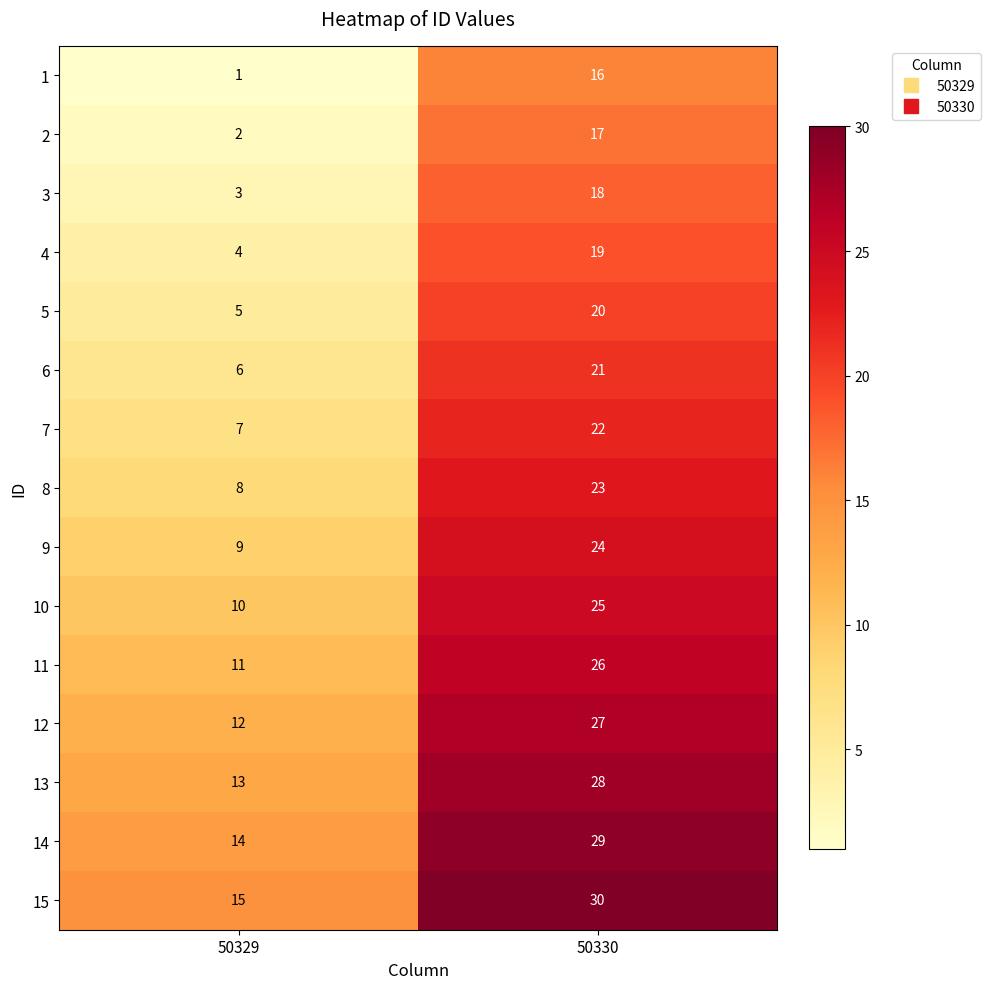

True or false: 5 has a value of 20 at 50330.

True